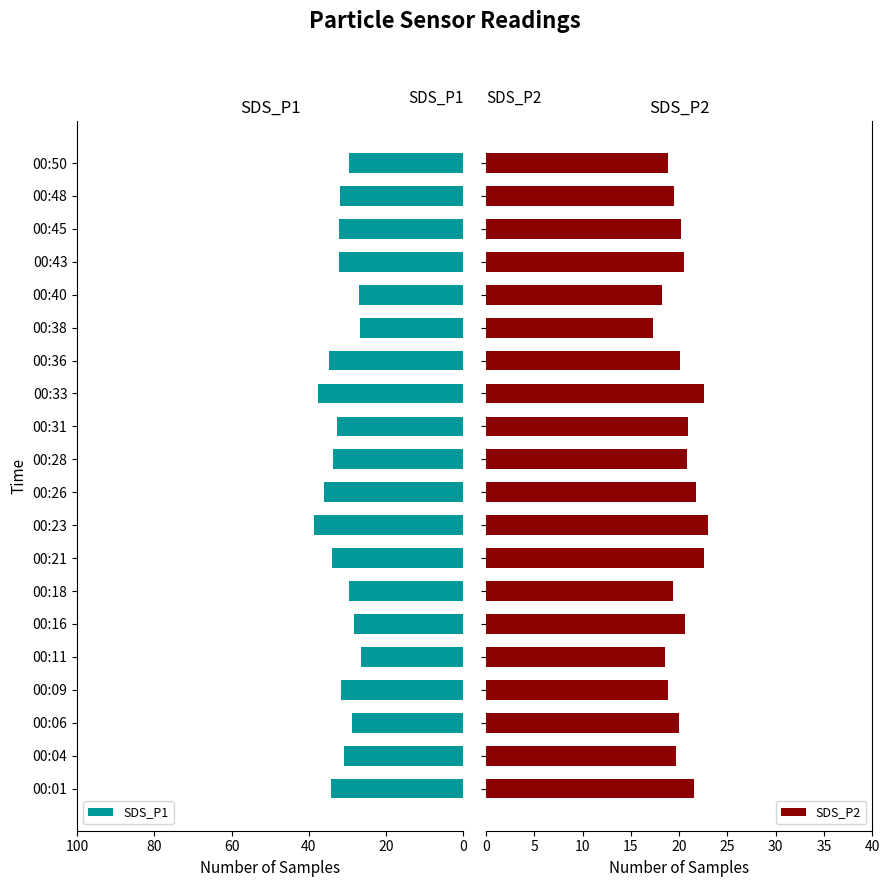

How many series are shown in this chart?

2